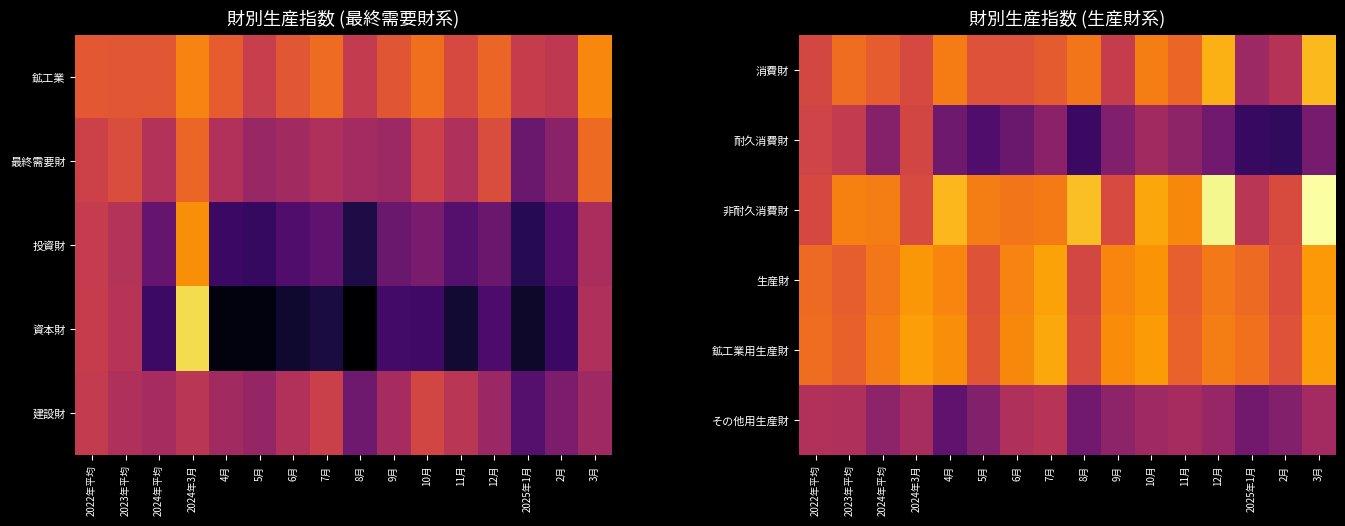

List the series in order of their peak value, lowest first.

その他用生産財, 耐久消費財, 生産財, 鉱工業用生産財, 消費財, 非耐久消費財